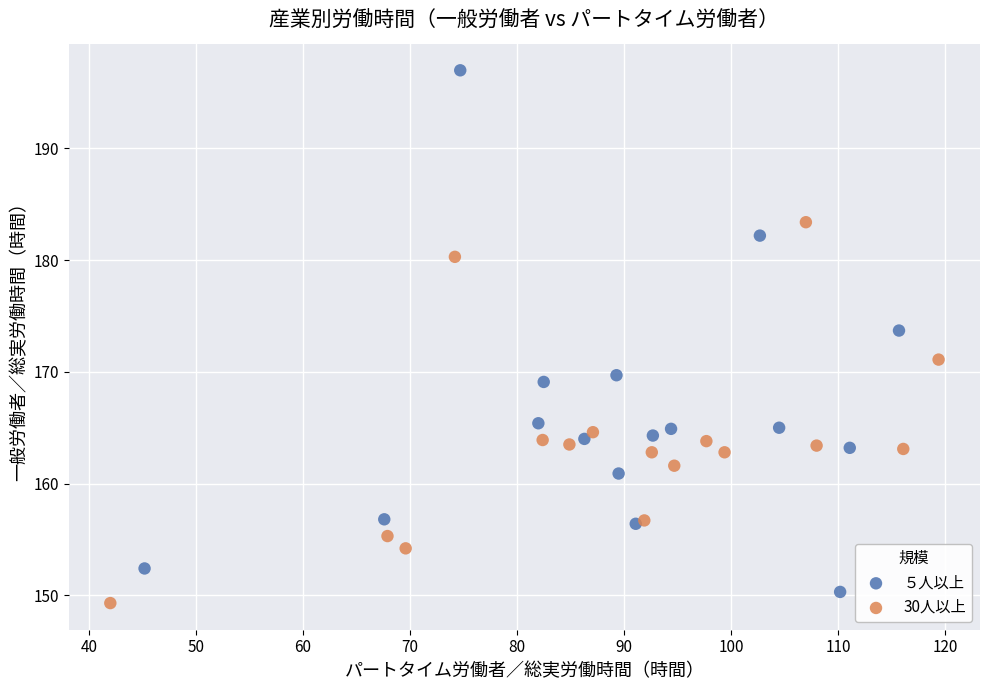

What are all the series names shown in the legend?

５人以上, 30人以上